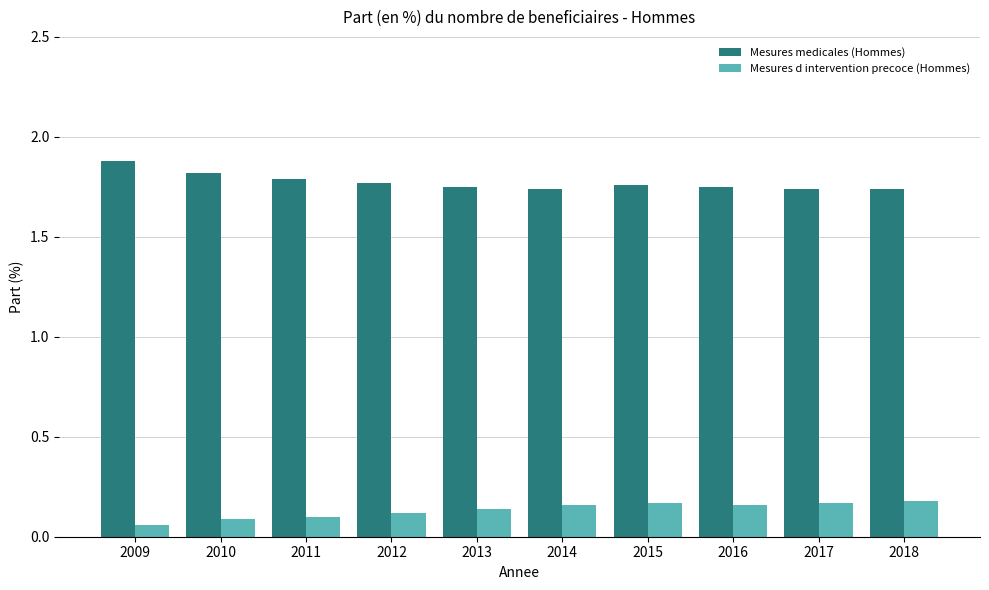

Count the number of data series in this chart.

2